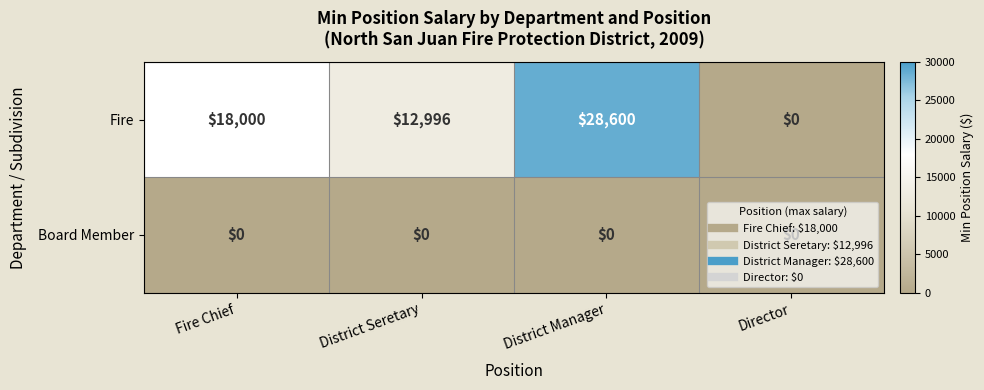

At how many categories does at least one series exceed 16642?

2